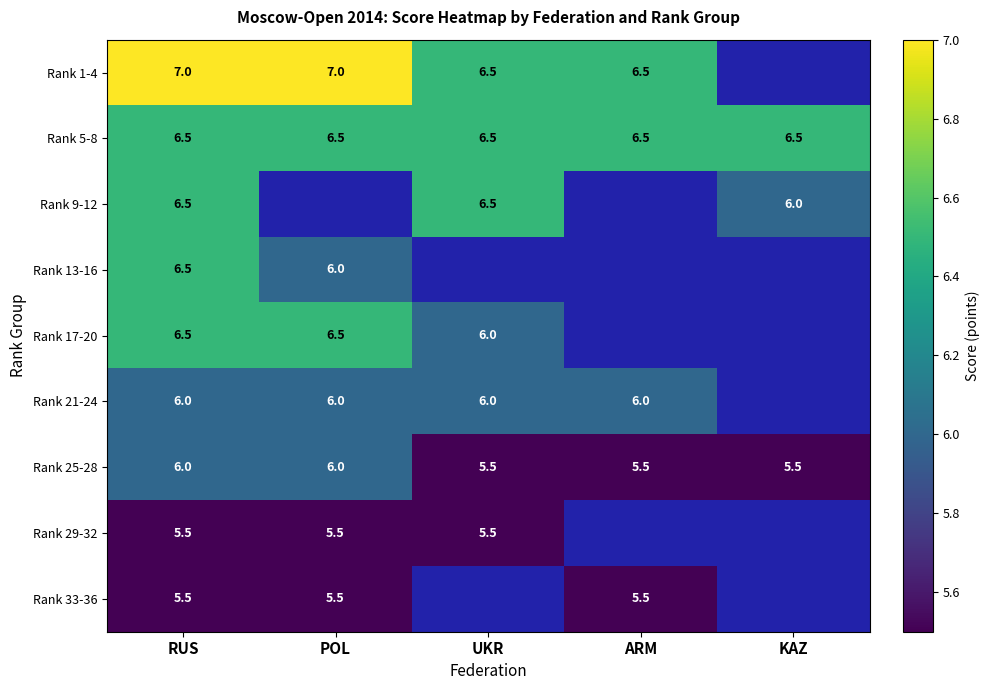

How many Rank 25-28 values are between 5 and 6?

5